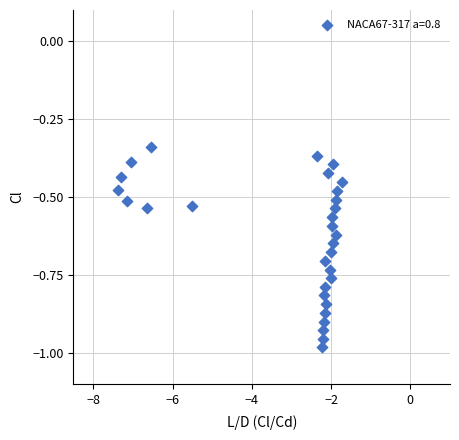

What is the range of Y values (max minus min)?

0.6